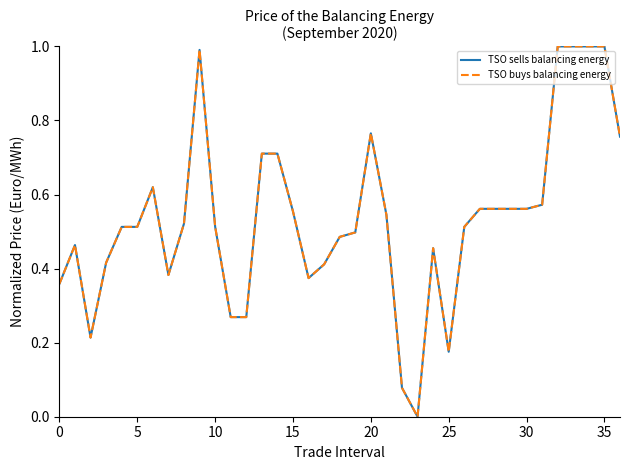

Does the chart have visible grid lines?

No